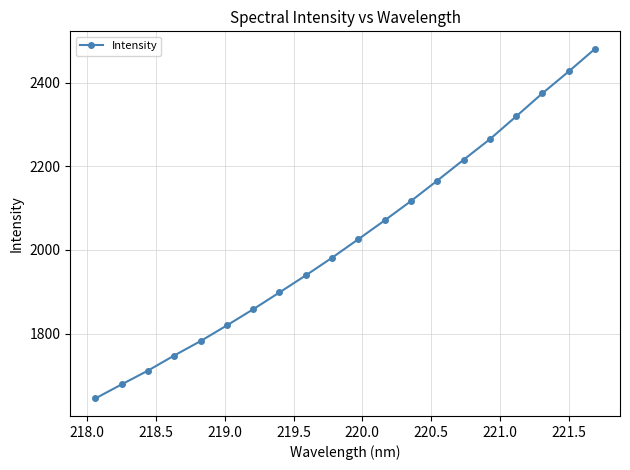

Reading left to right, list all the values displayed in this chart.

1644.9	1678.5	1711.5	1747.6	1782.0	1819.6	1858.1	1898.4	1939.2	1981.4	2025.7	2070.6	2116.9	2165.7	2215.6	2264.8	2319.3	2374.5	2426.7	2480.8